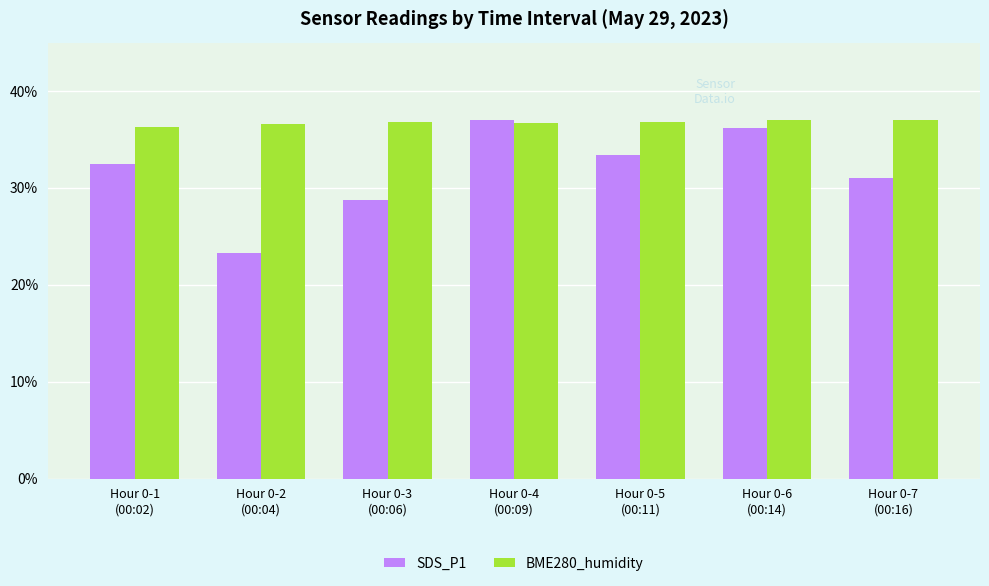

What are all the series names shown in the legend?

SDS_P1, BME280_humidity